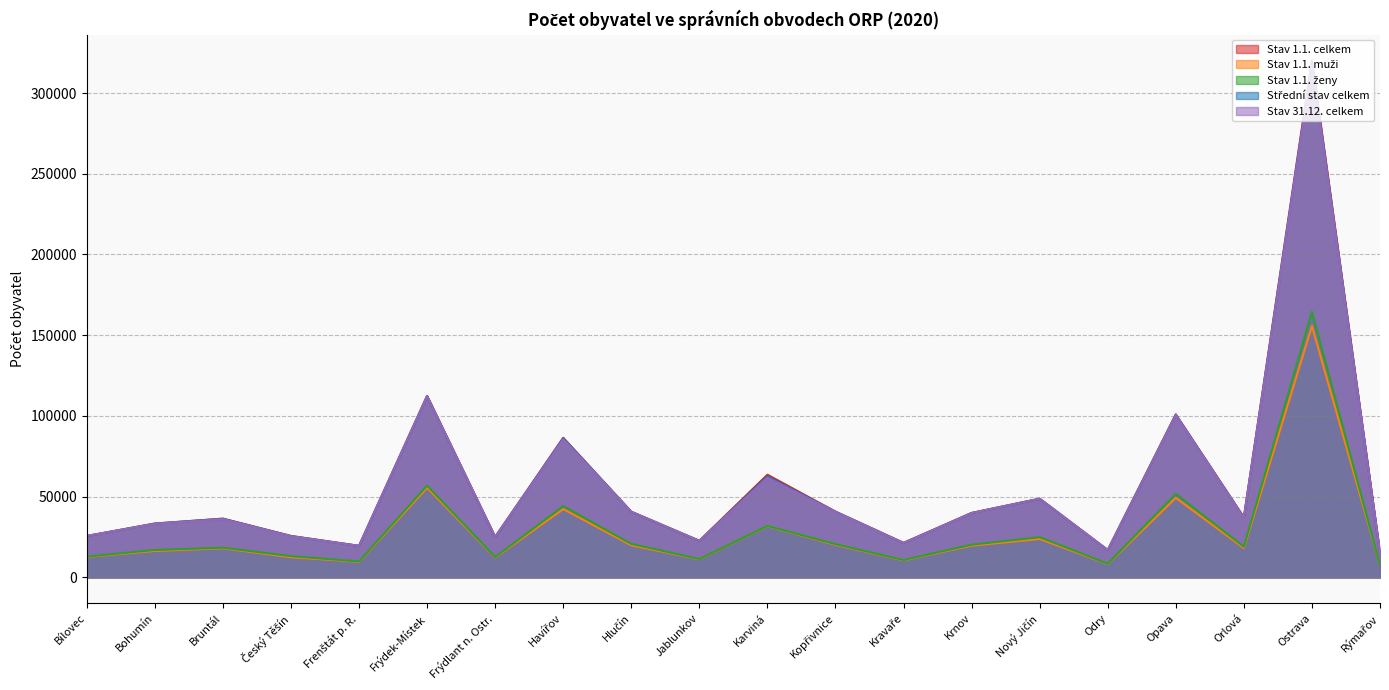

Between Kopřivnice and Frýdlant n. Ostr., which is larger?

Kopřivnice